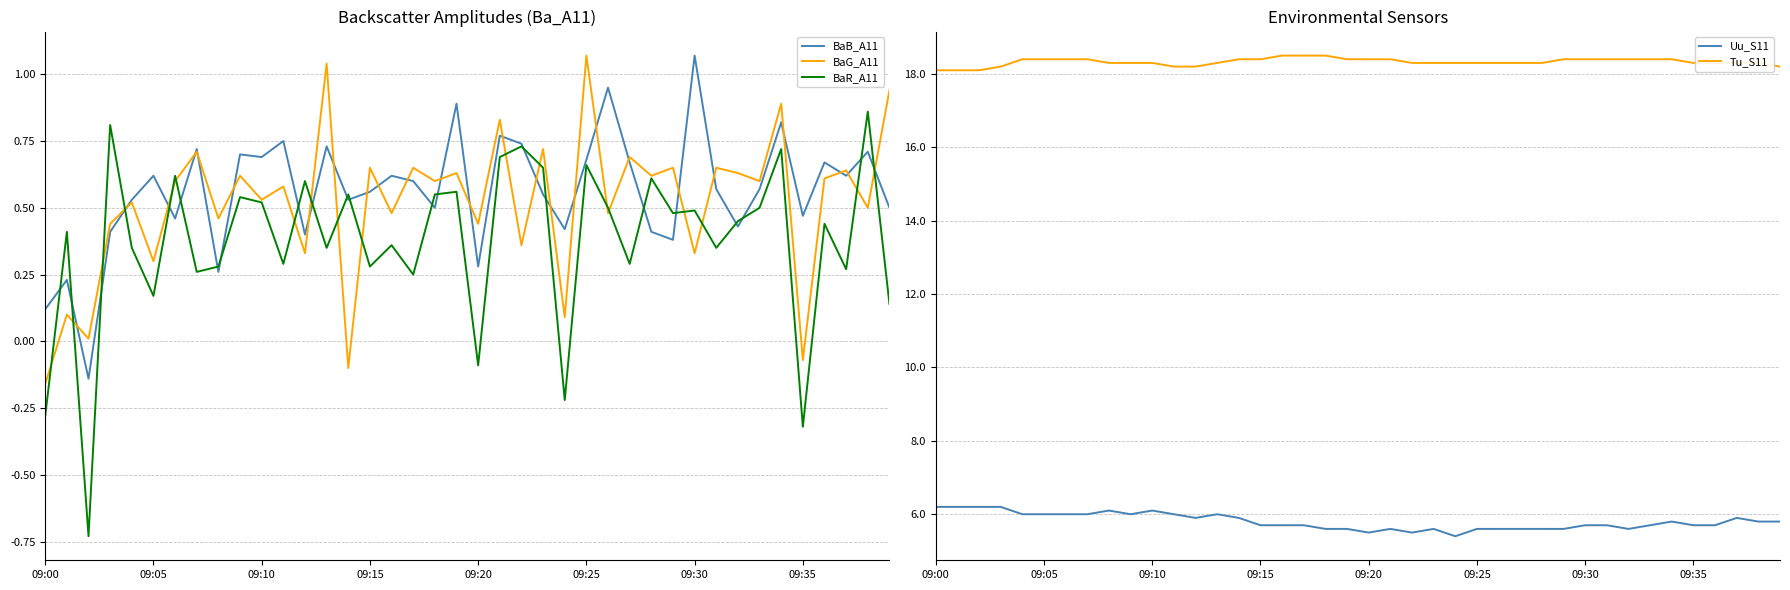

Is the value of BaG_A11 at 09:05 greater than the value of BaB_A11 at 09:00?

Yes